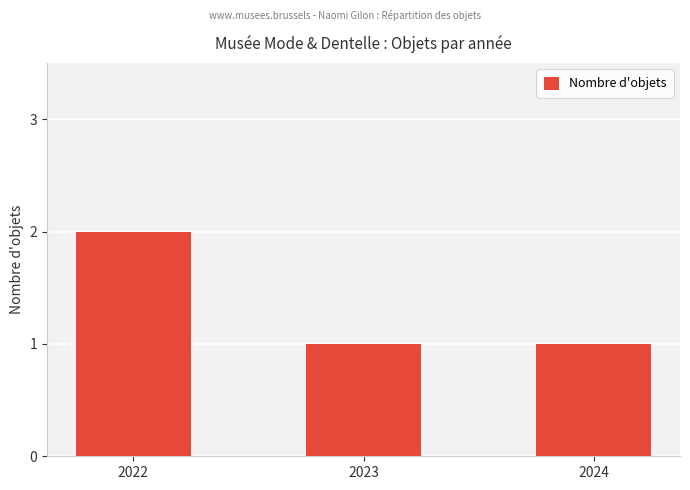

The value at 2024 is 2. True or false?

False